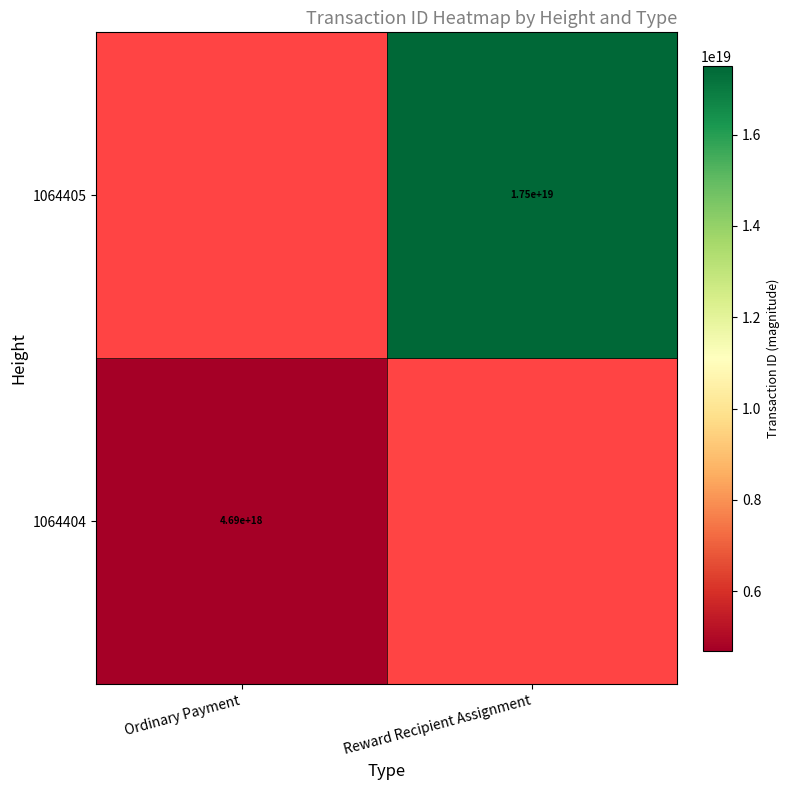

The 1064404 series shows 2846524003244613120.0 at Ordinary Payment. True or false?

False